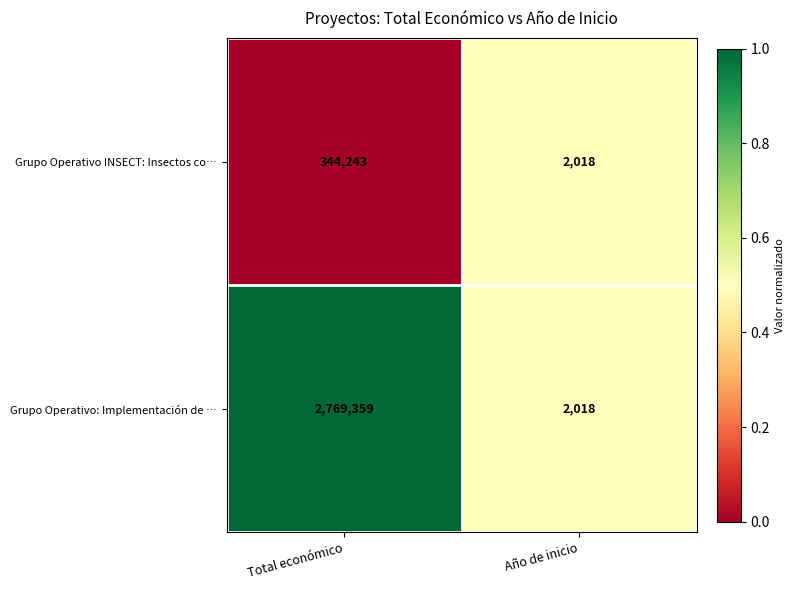

Rank the series by their maximum value, from lowest to highest.

Grupo Operativo INSECT: Insectos co…, Grupo Operativo: Implementación de …